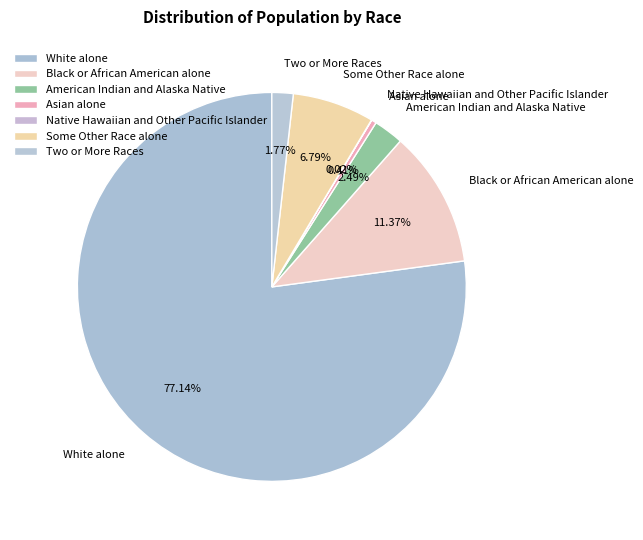

Count the number of slices in the pie.

7